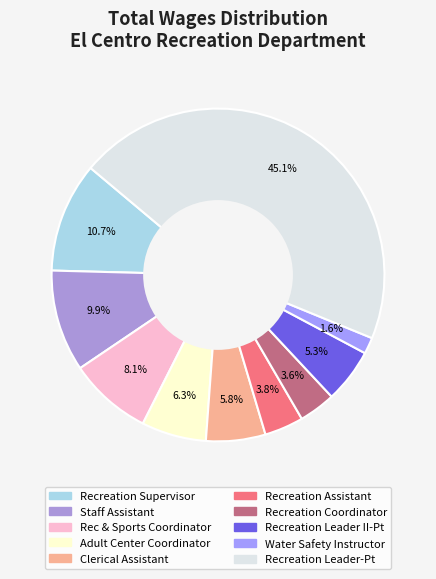

To the nearest percent, what percentage of the pie is Recreation Coordinator?

4%